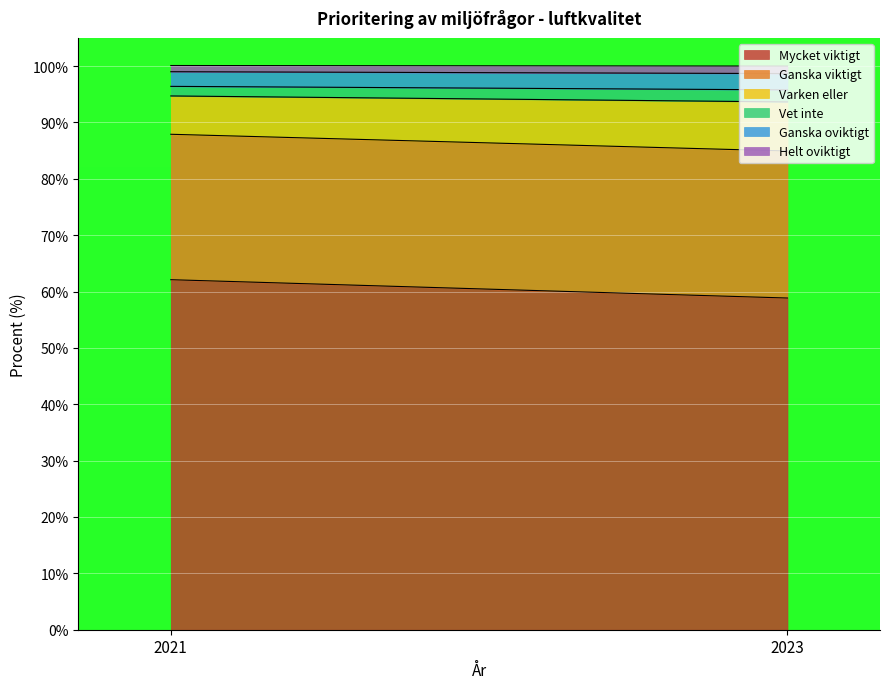

True or false: Ganska oviktigt has a value of 0.8 at 2021.

False